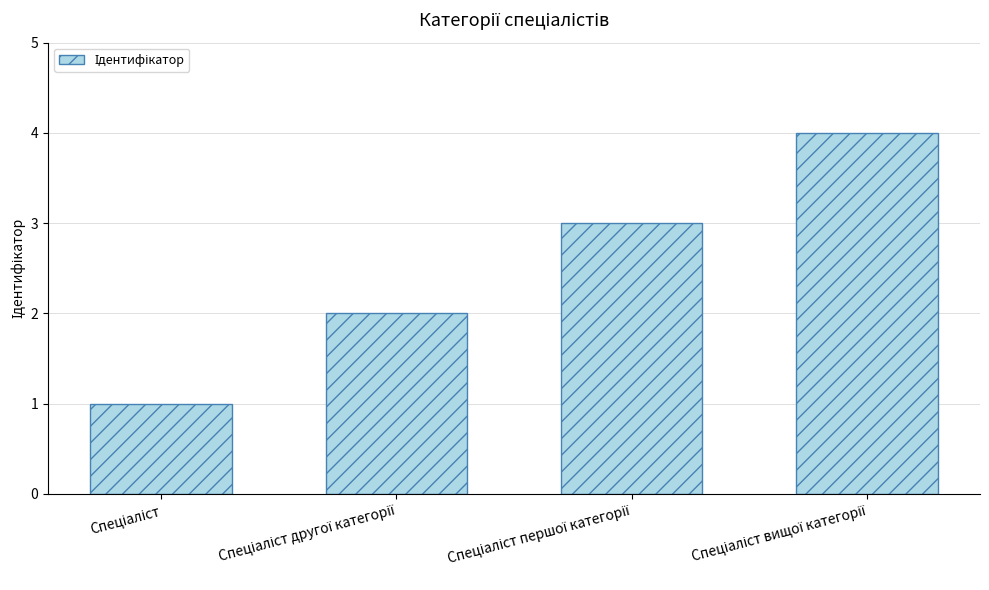

How many series are shown in this chart?

1